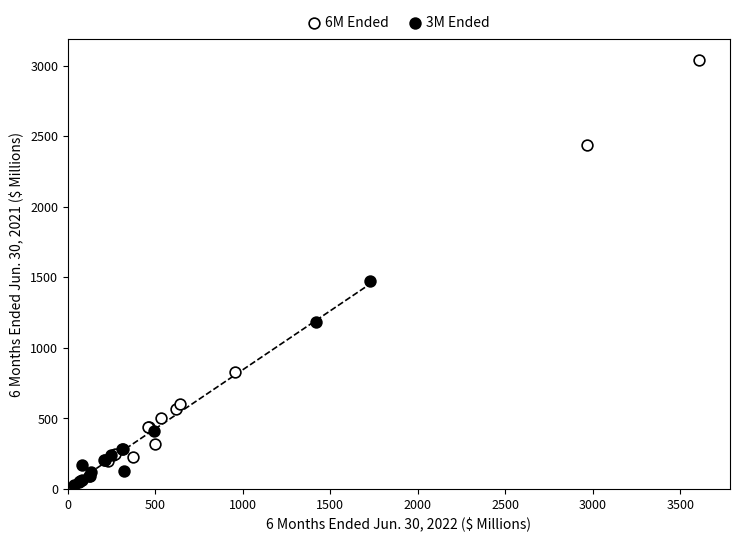

Which series contains the highest Y value?

6M Ended